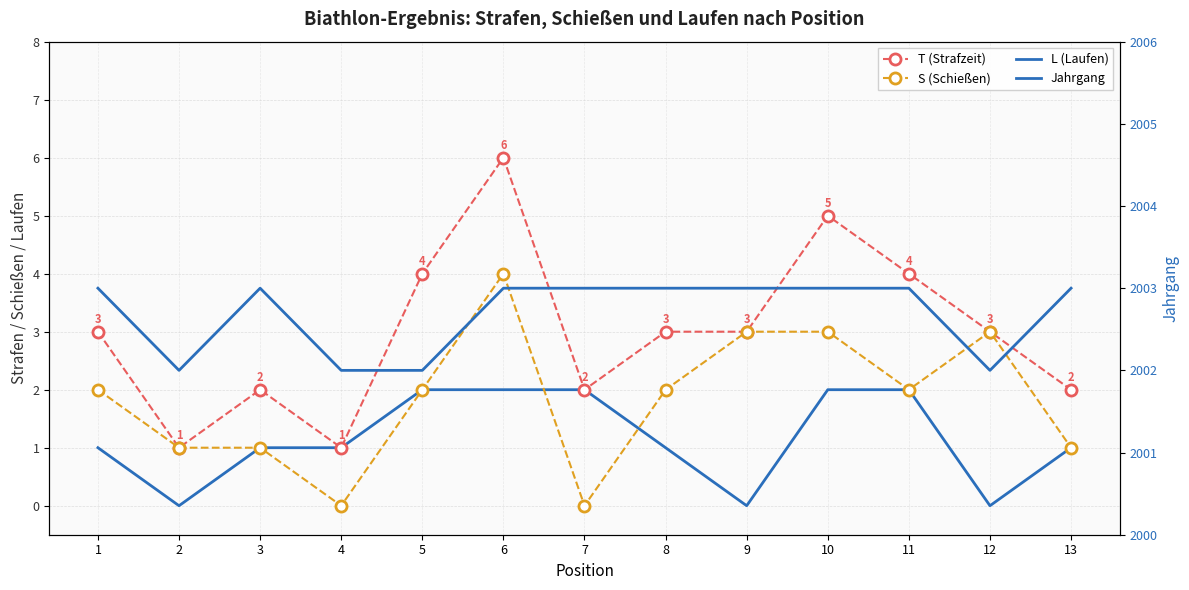

What is the value of the S (Schießen) point at the 5th from the left?

2